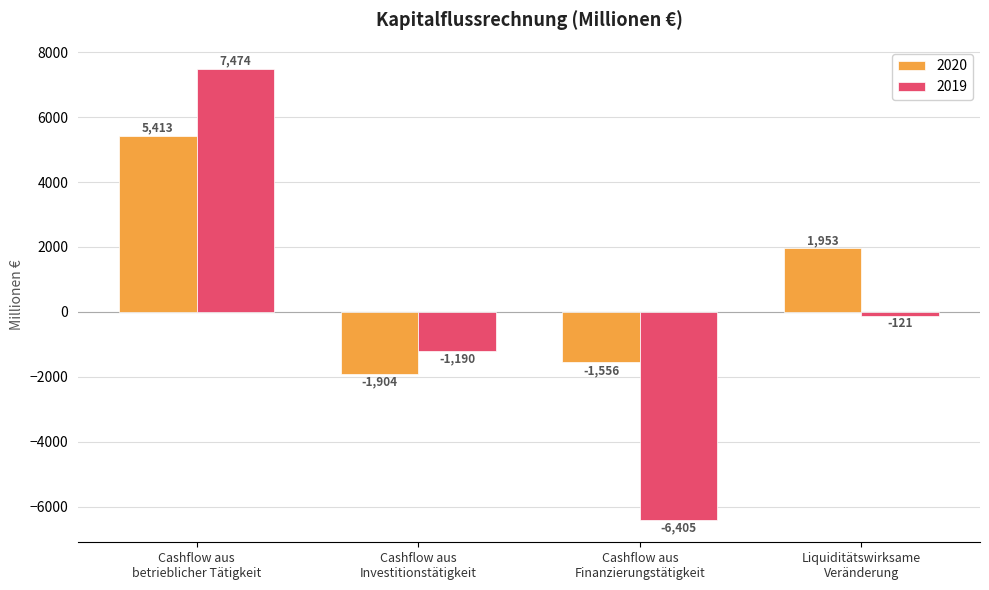

At which label does 2020 first exceed 1953?

Cashflow aus
betrieblicher Tätigkeit